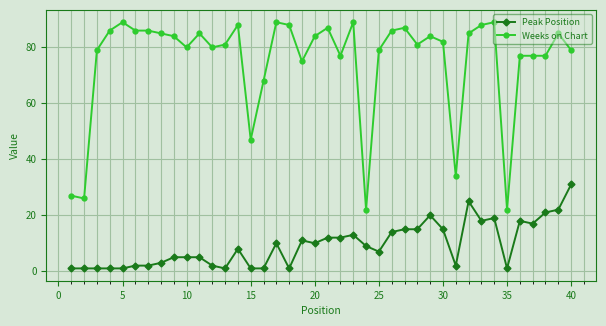

True or false: Peak Position has more than 1 points higher than both neighbors.

True